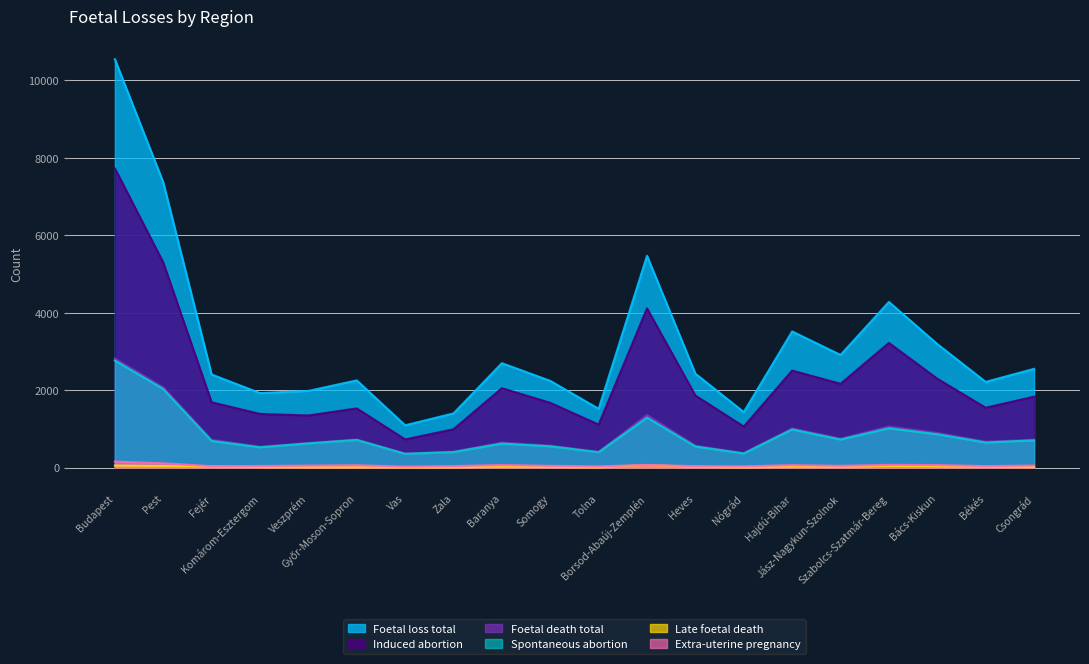

What position from the right is Baranya?

12